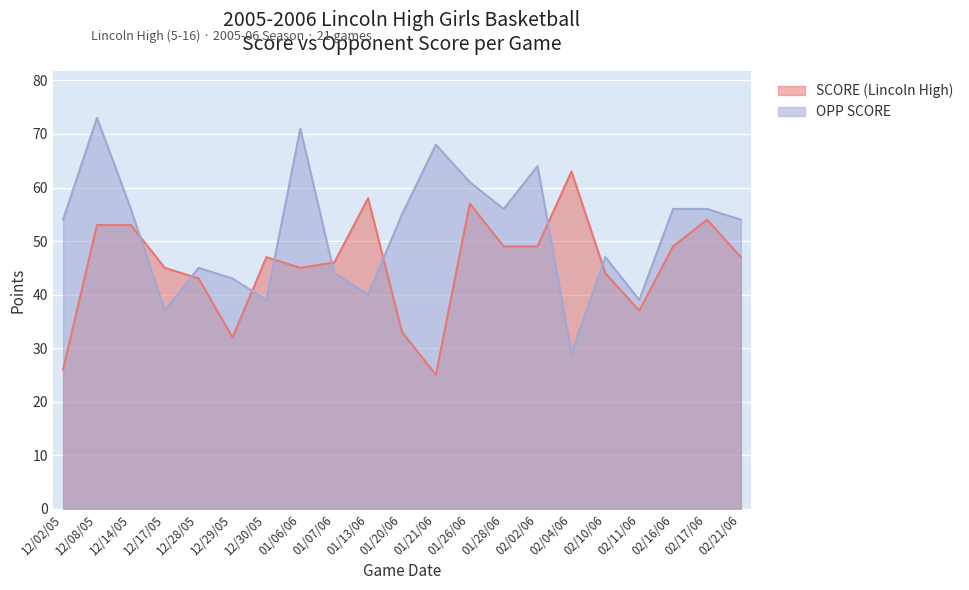

True or false: SCORE (Lincoln High) has a value of 26 at 12/02/05.

True